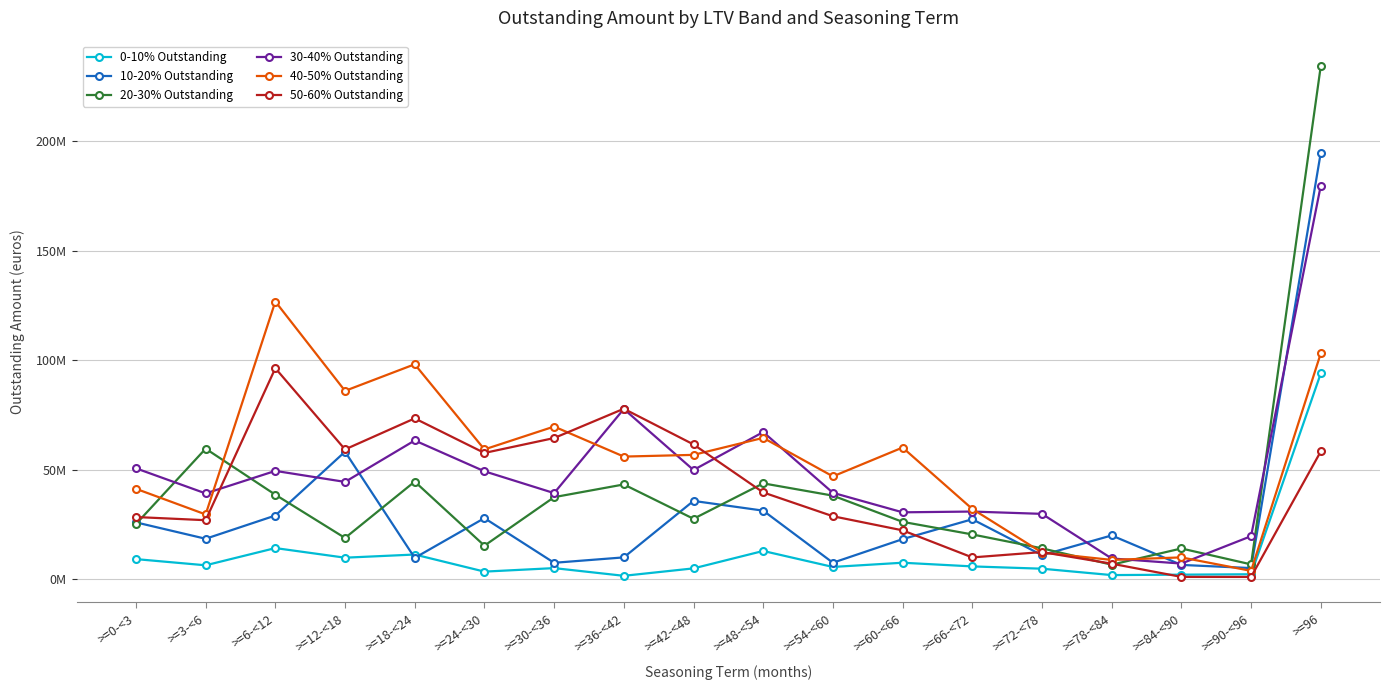

What is the label of the 3rd point from the right?

>=84-<90